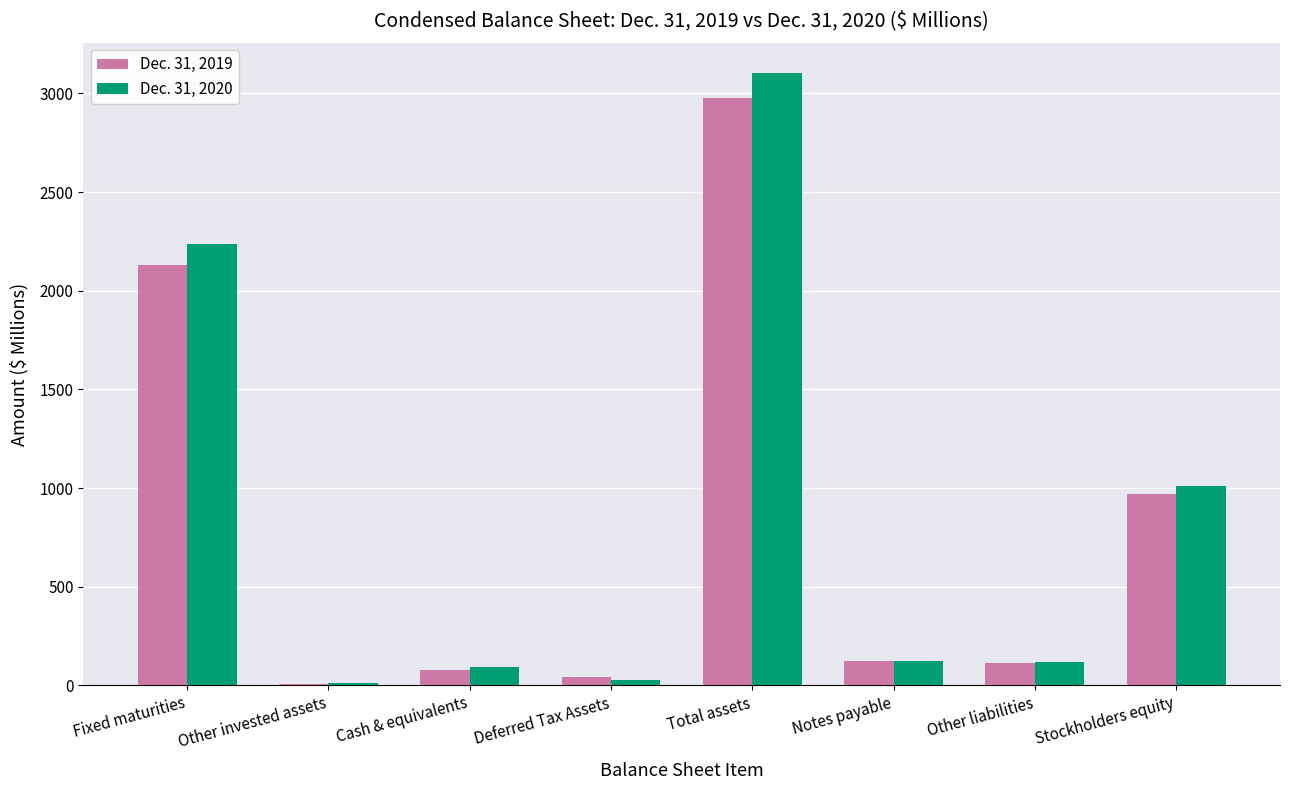

What is the spread (max minus min) of values at Notes payable?

0.1